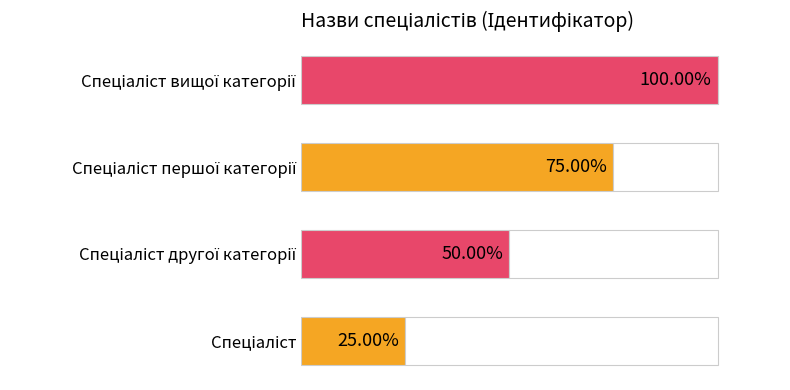

Are the bars horizontal?

Yes